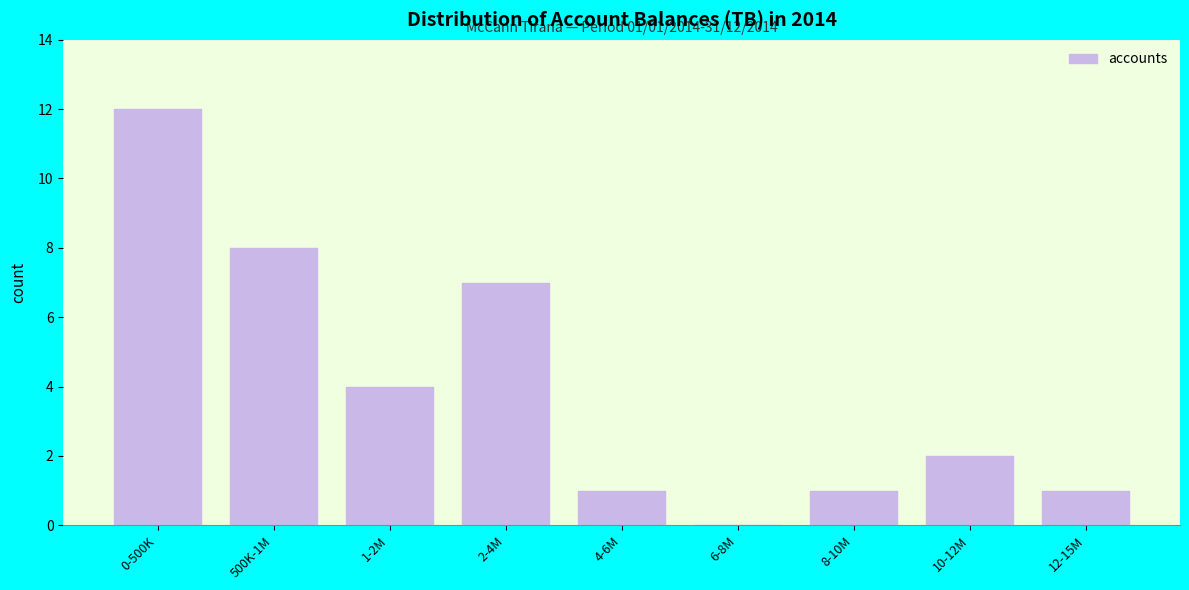

Reading right to left, extract all data points from this chart.

12-15M=1	10-12M=2	8-10M=1	6-8M=0	4-6M=1	2-4M=7	1-2M=4	500K-1M=8	0-500K=12